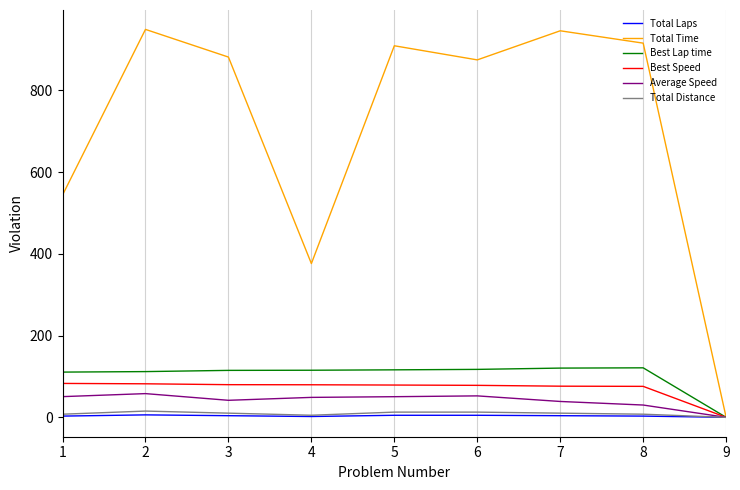

What is the difference between the highest and lowest values at 1?

540.9